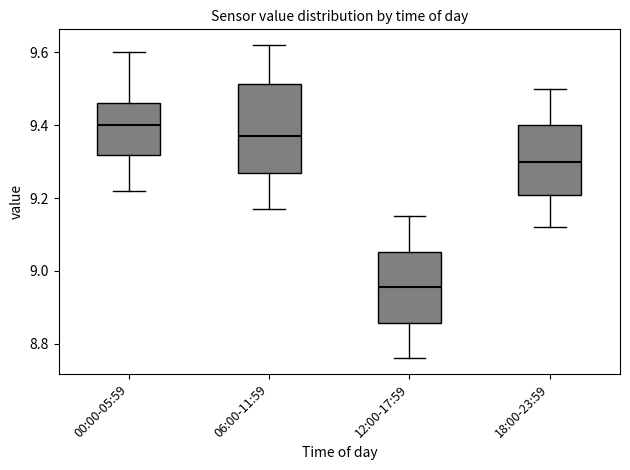

Which box's median line is the lowest?

12:00-17:59